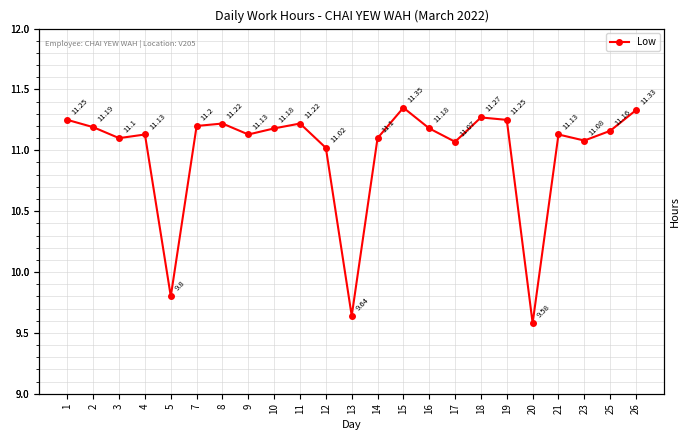

How many values are below 11?

3